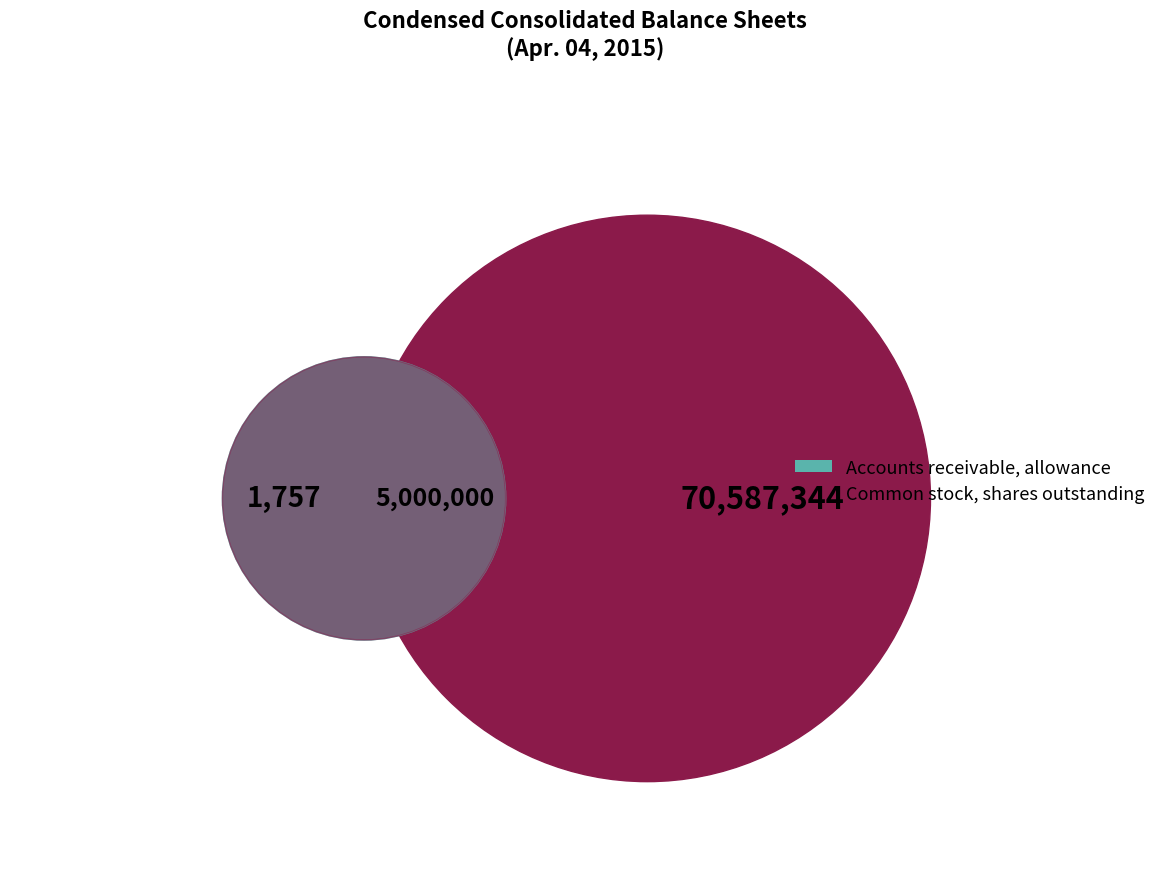

Combined, do Common stock, shares outstanding and Preferred stock, shares authorized account for over 50%?

Yes